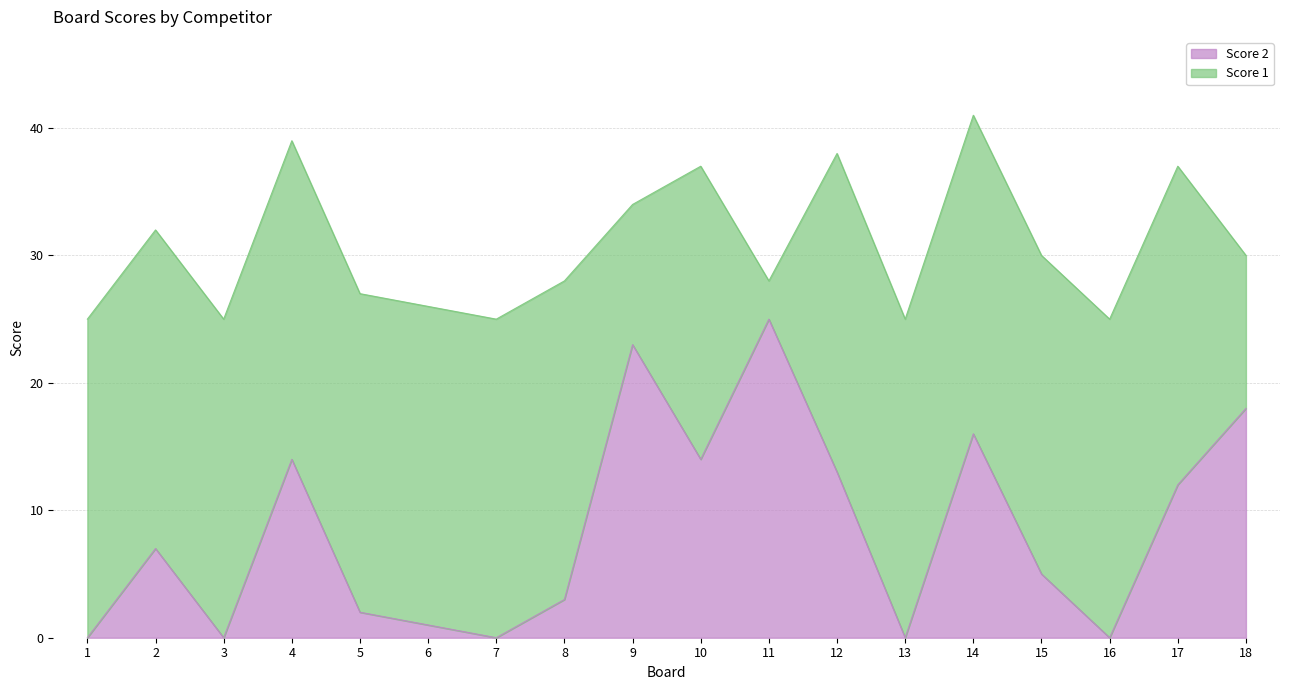

At which label is the value closest to 12?

17